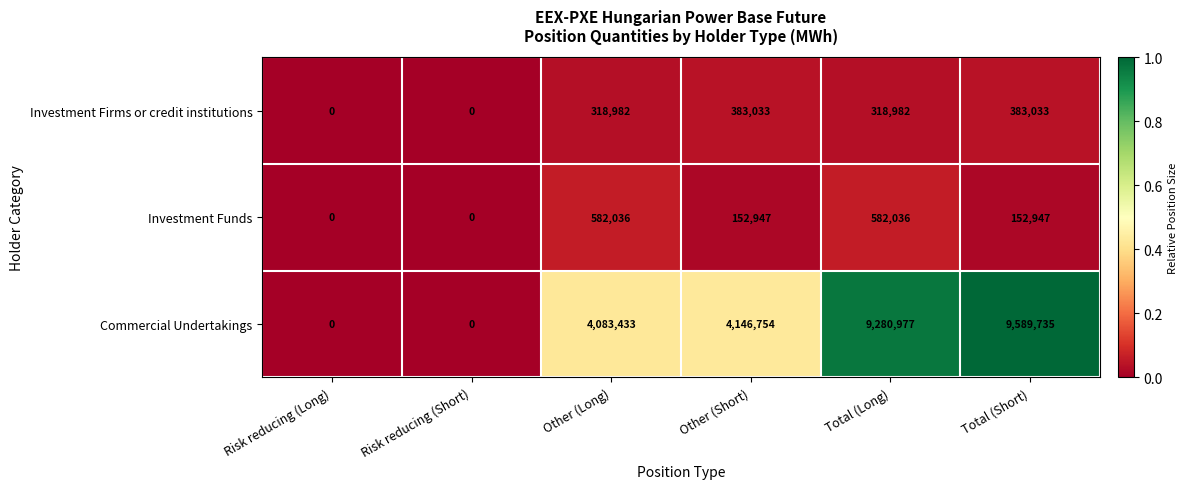

How many categories are shown in the chart?

6